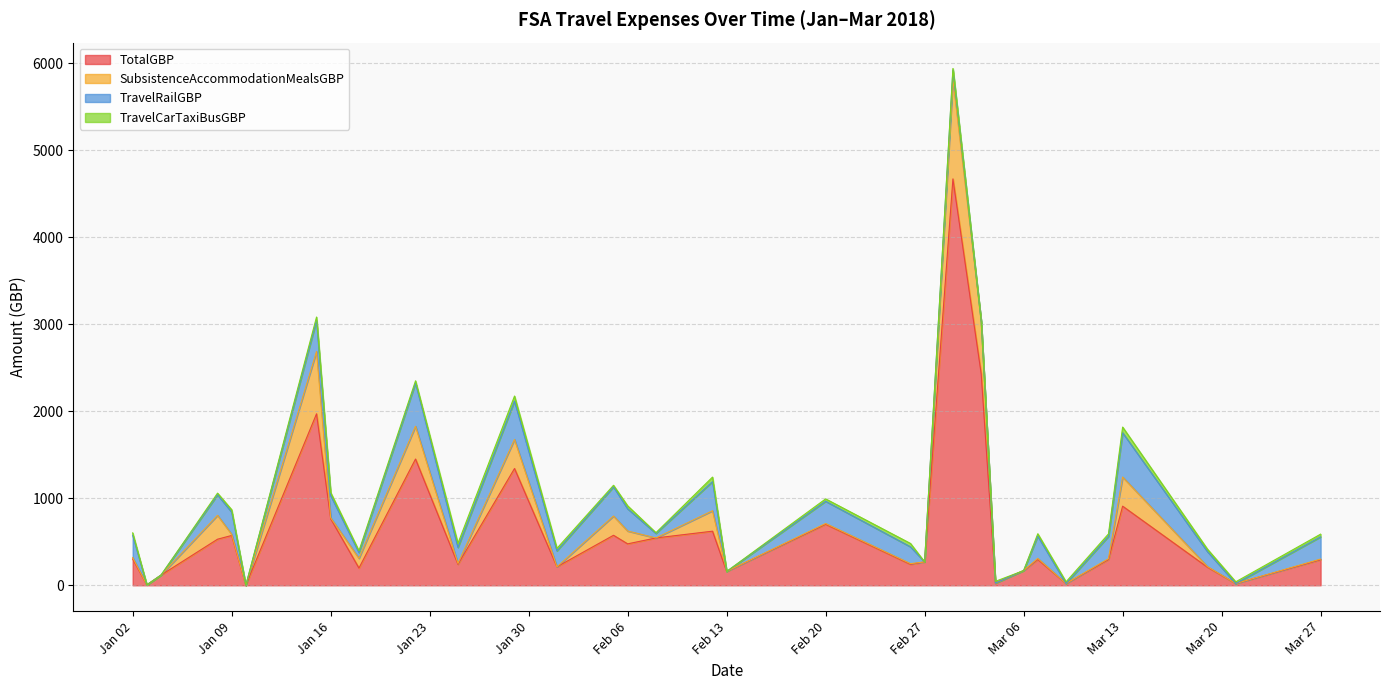

True or false: TotalGBP has a value of 765.2 at 2018-01-16.

True